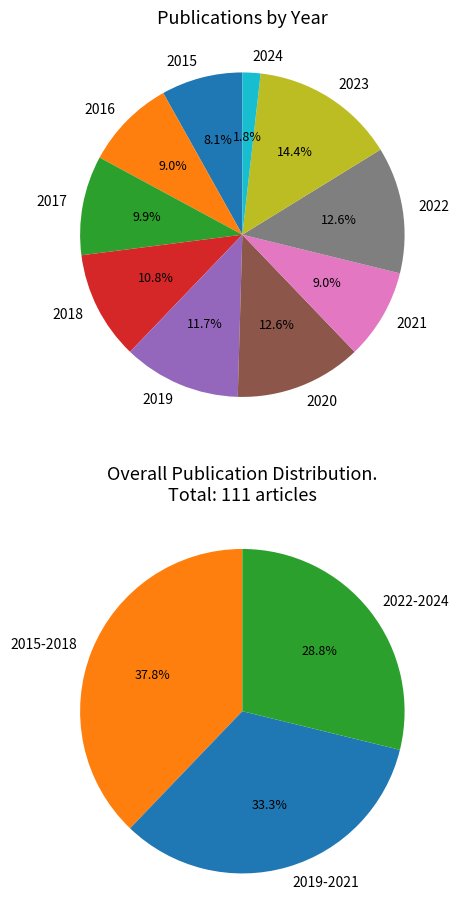

How many segments does this pie chart have?

10